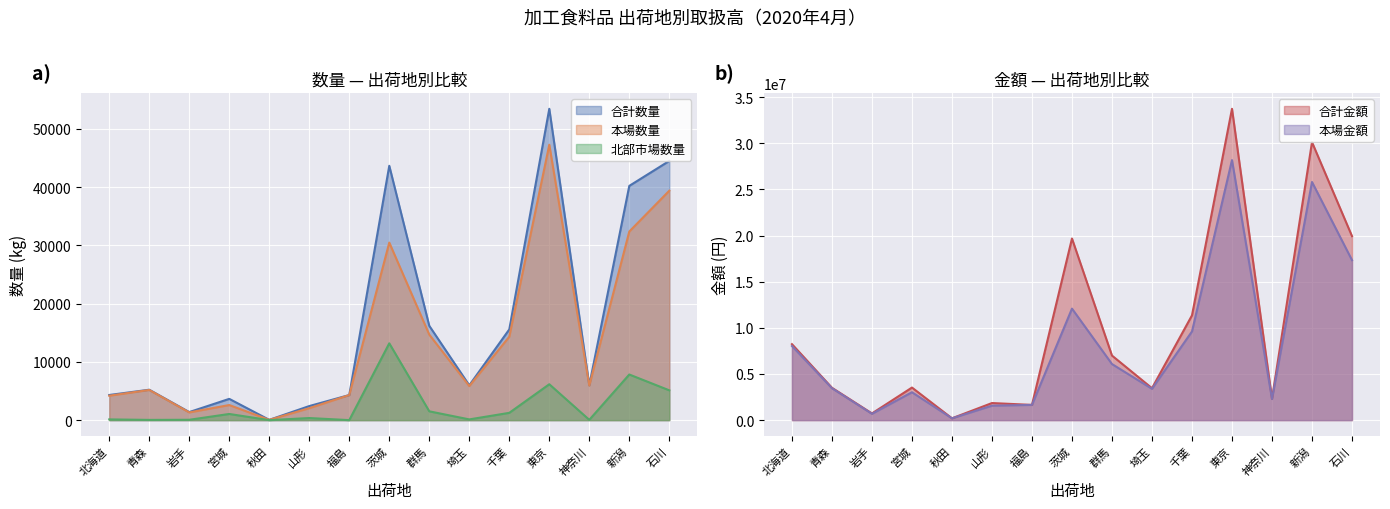

In 本場金額, how many points are lower than both neighbors (excluding endpoints)?

4